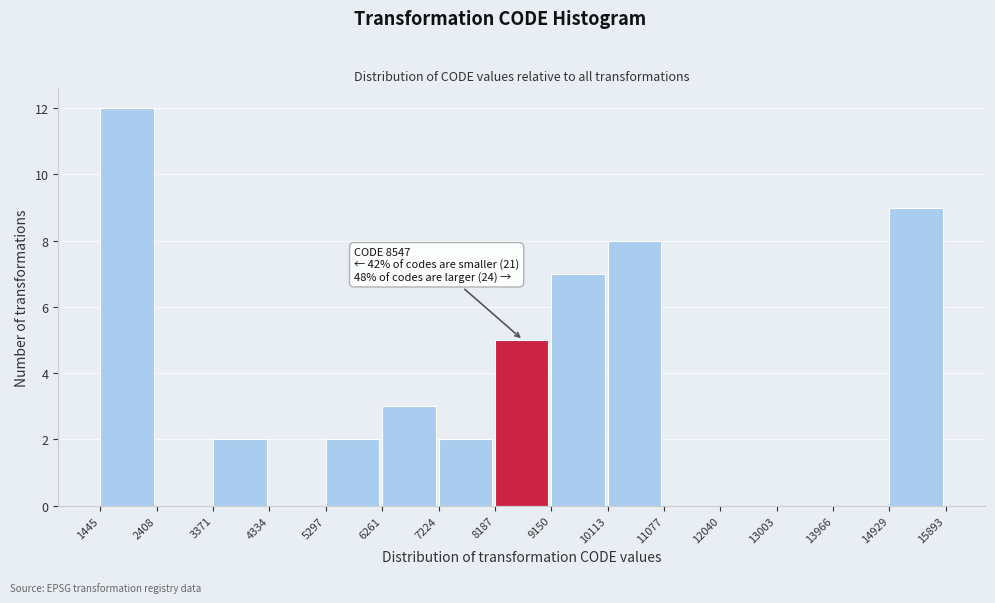

Which range on the x-axis has the tallest bar?

1445 to 2408